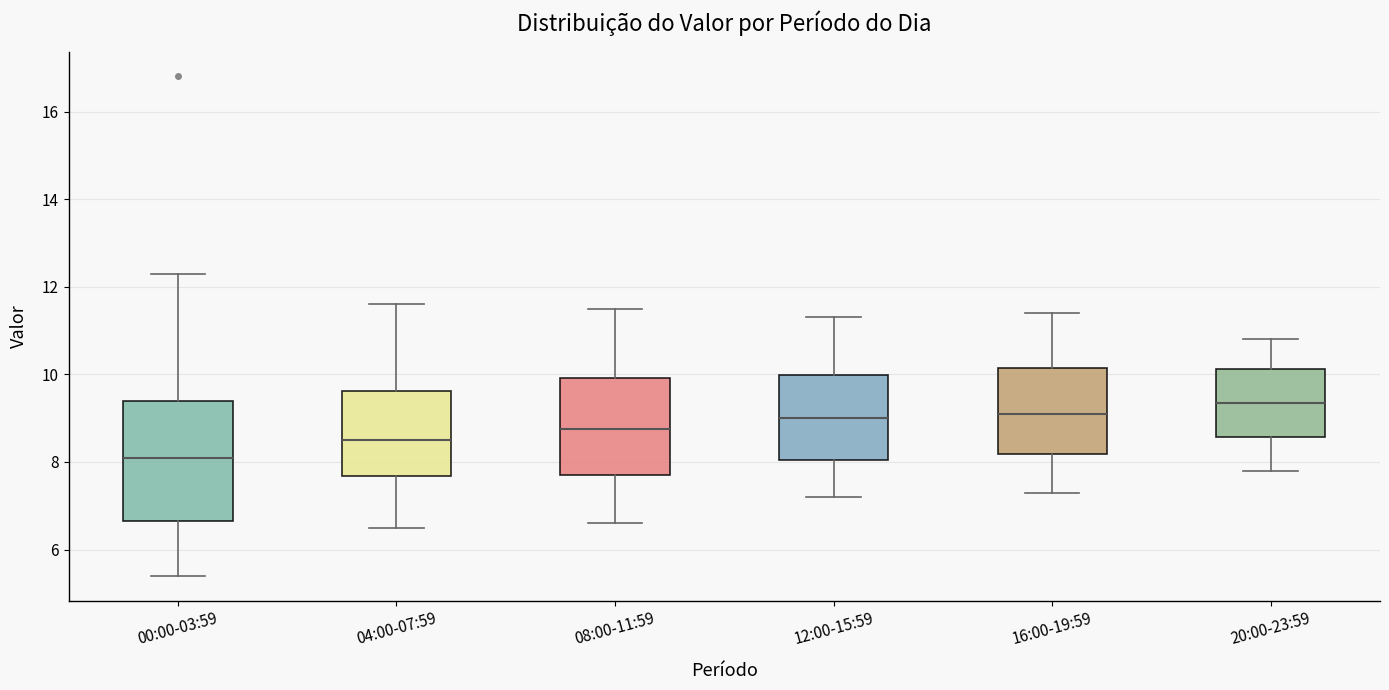

Where does the median line of the box for 00:00-03:59 sit on the y-axis? The values are not printed on the chart, so give them approximately, as read against the axis.

8.2